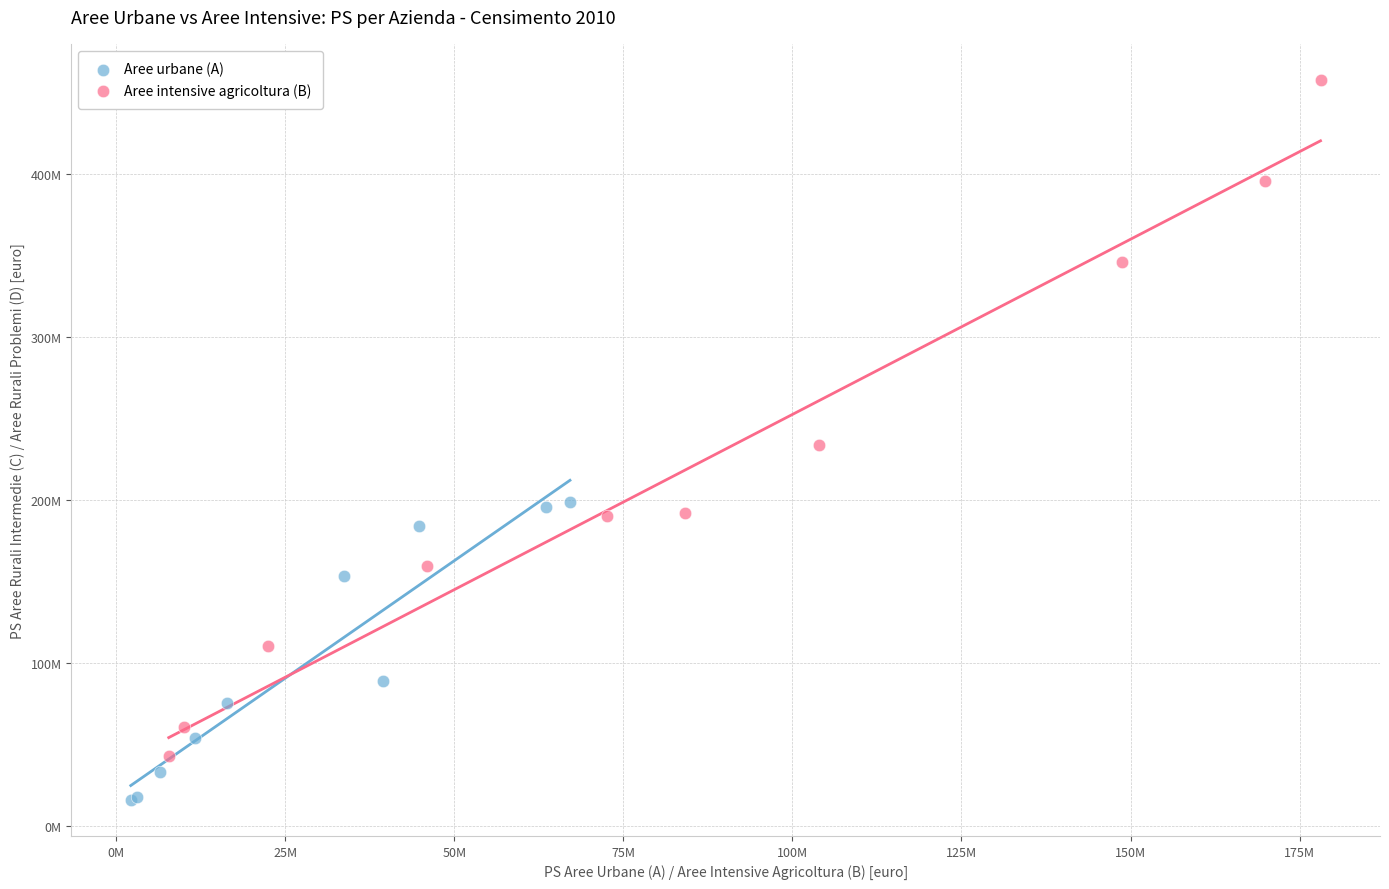

What are all the series names shown in the legend?

Aree urbane (A), Aree intensive agricoltura (B)